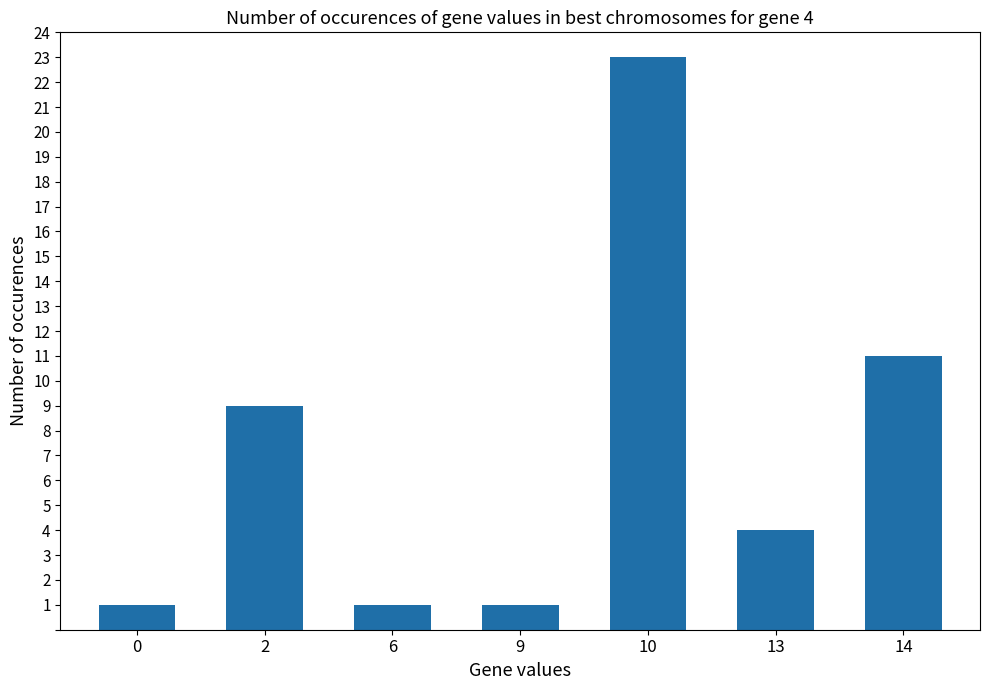

What is the difference between the values at 13 and 14?

7